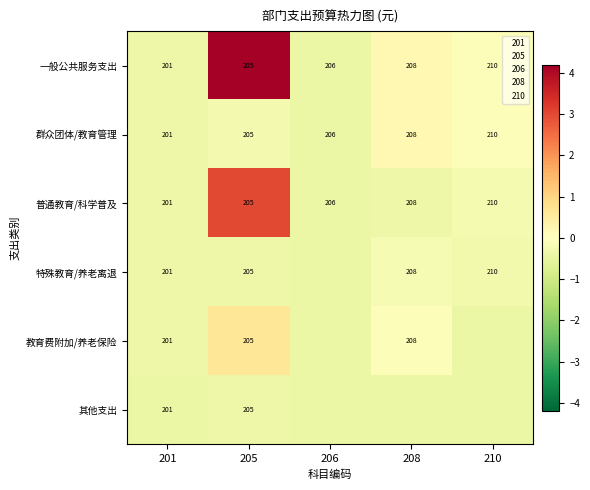

Rank the categories by 特殊教育/养老离退 value from highest to lowest.

208, 210, 201, 205, 206